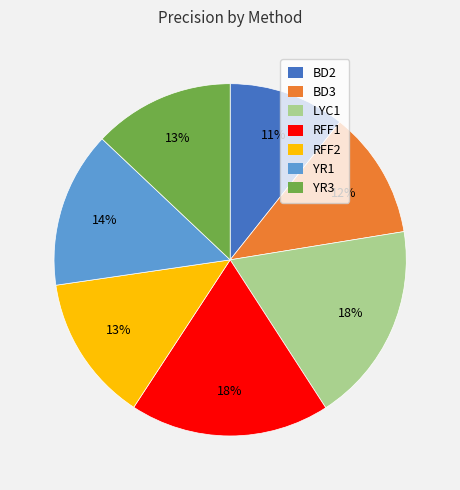

What is the smallest slice in the pie chart?

BD2